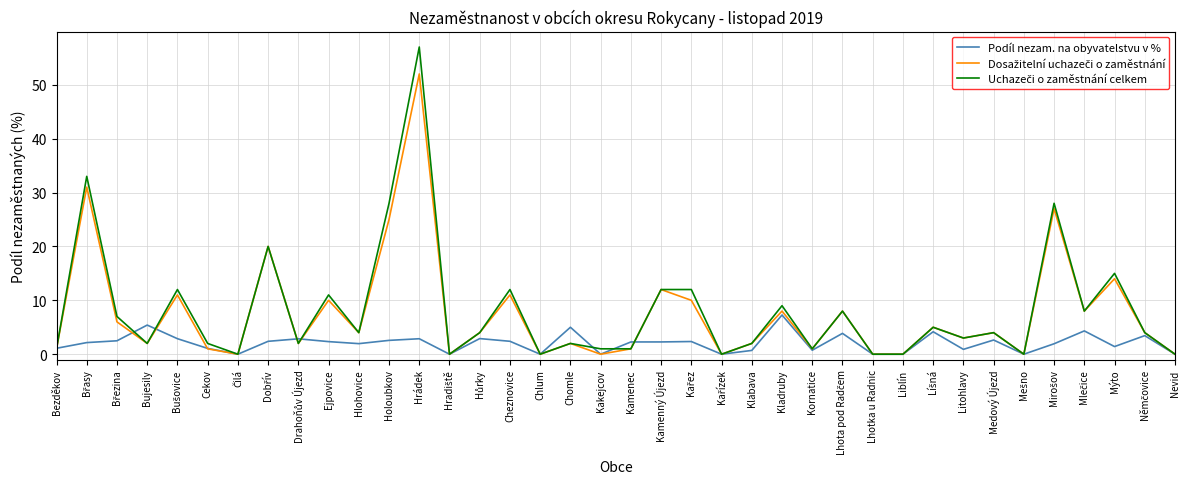

What is the greatest value displayed?

57.0